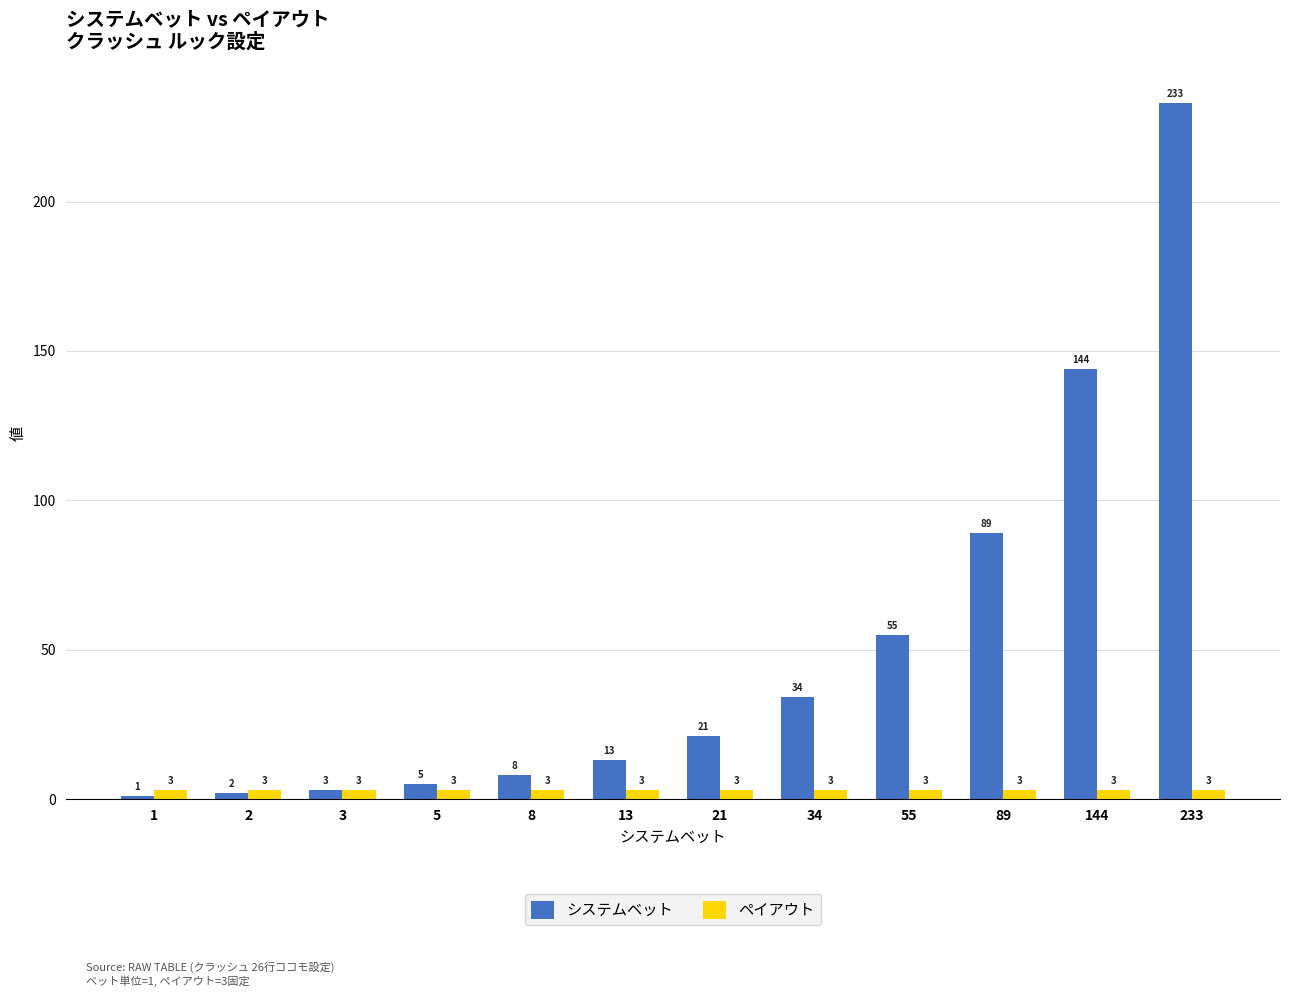

What is the difference between the maximum and minimum values in the システムベット series?

232